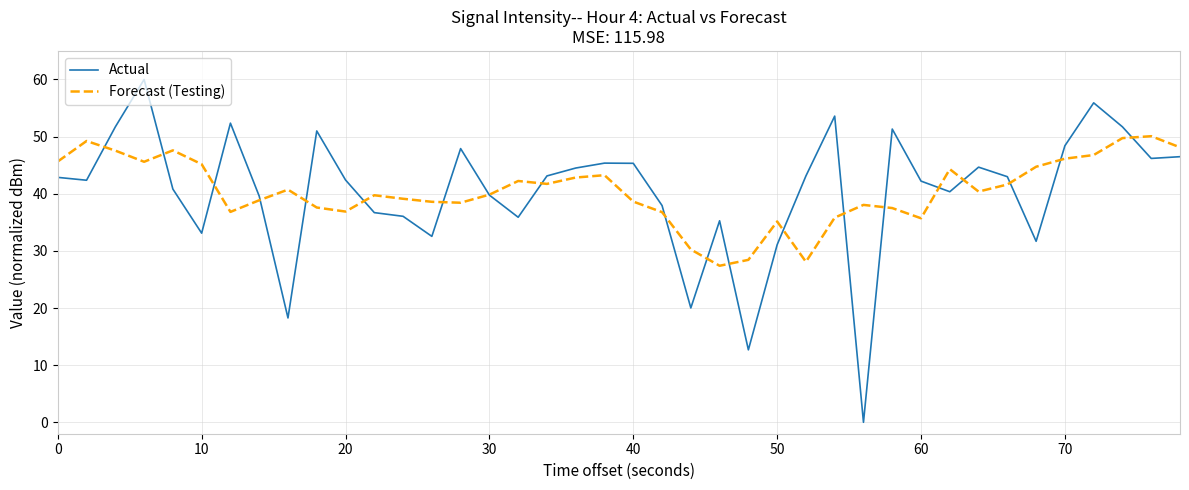

List the series in order of their peak value, lowest first.

Forecast (Testing), Actual